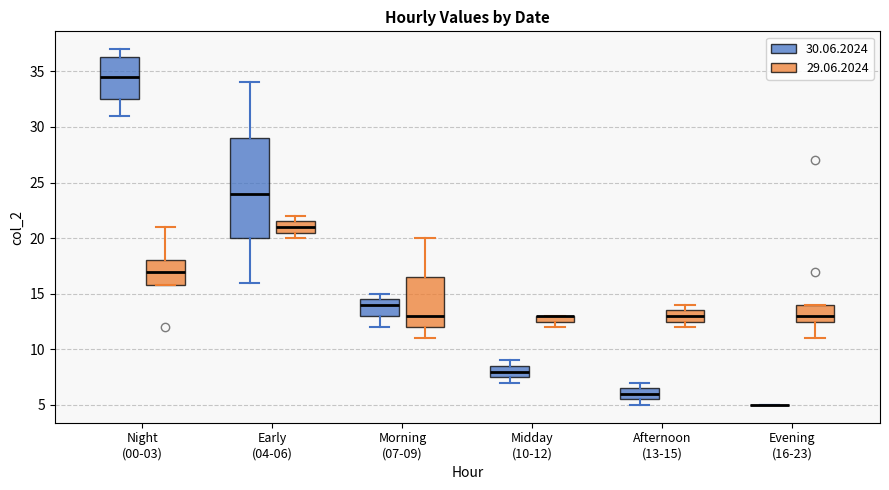

Comparing the boxes themselves (not the whiskers), which one is the tallest?

Early (04-06) (30.06.2024)